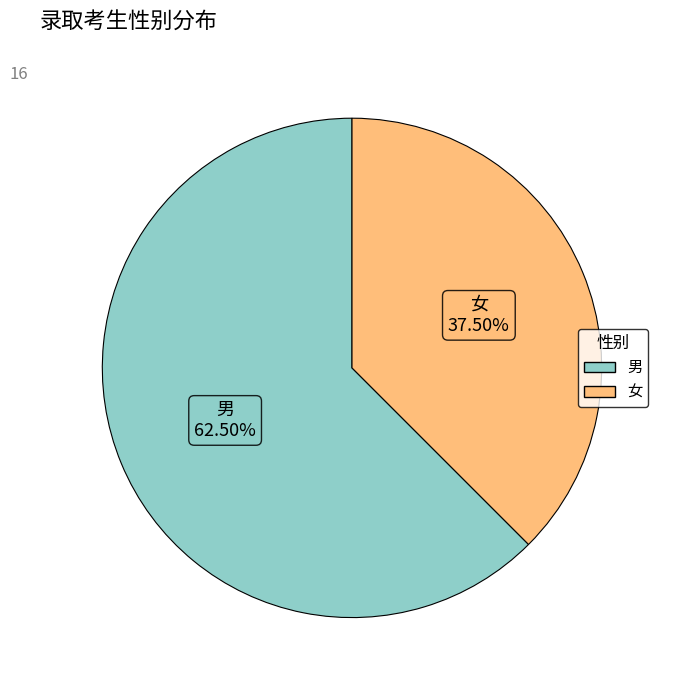

Which category accounts for the majority?

男